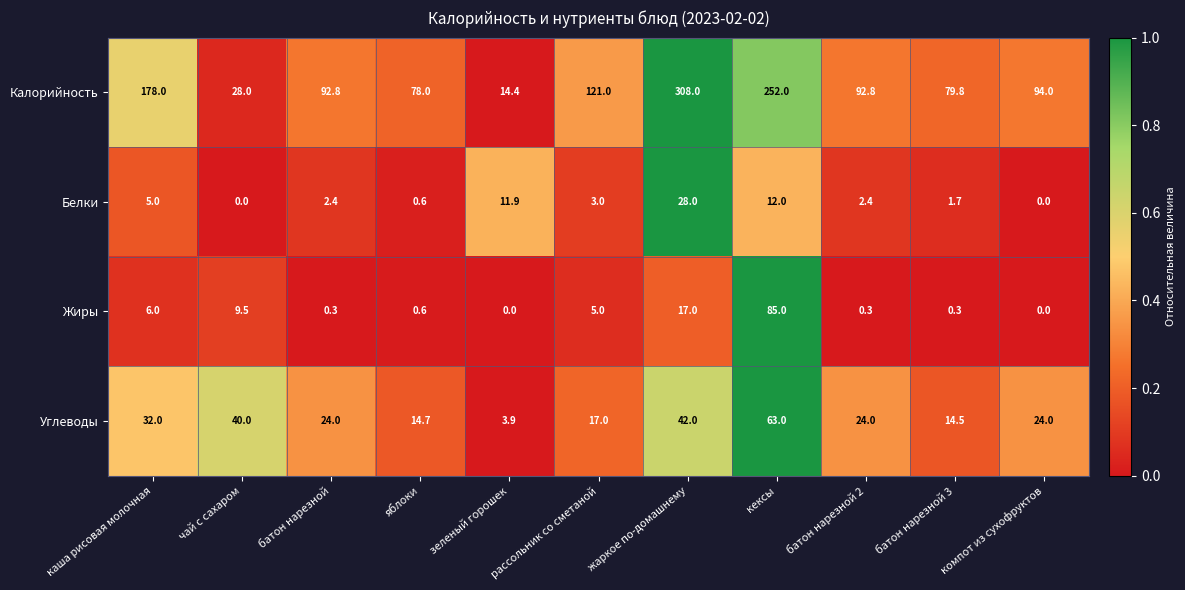

Where does the Белки series first go above 2?

каша рисовая молочная